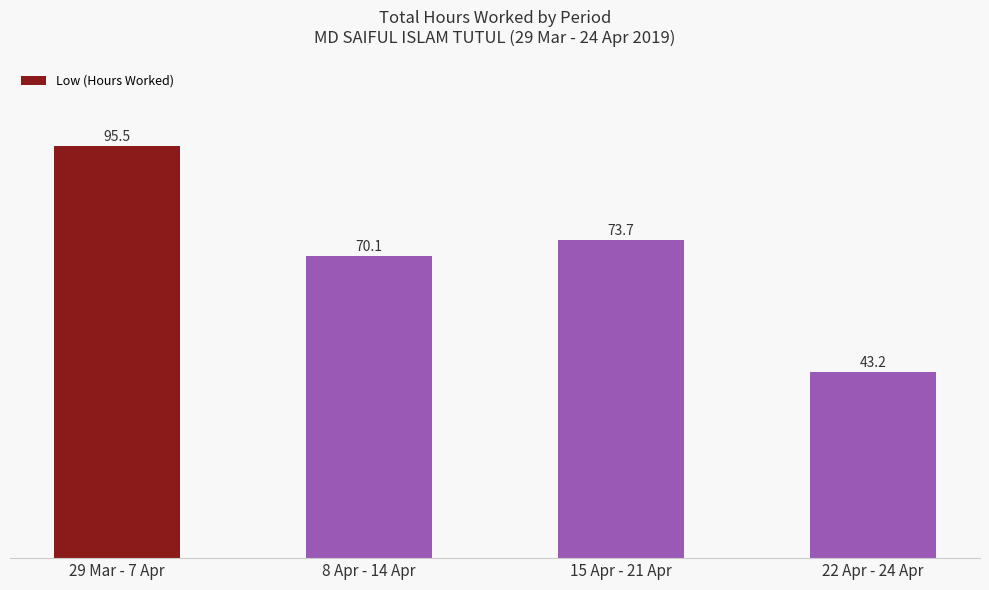

How many bars are there in total?

4